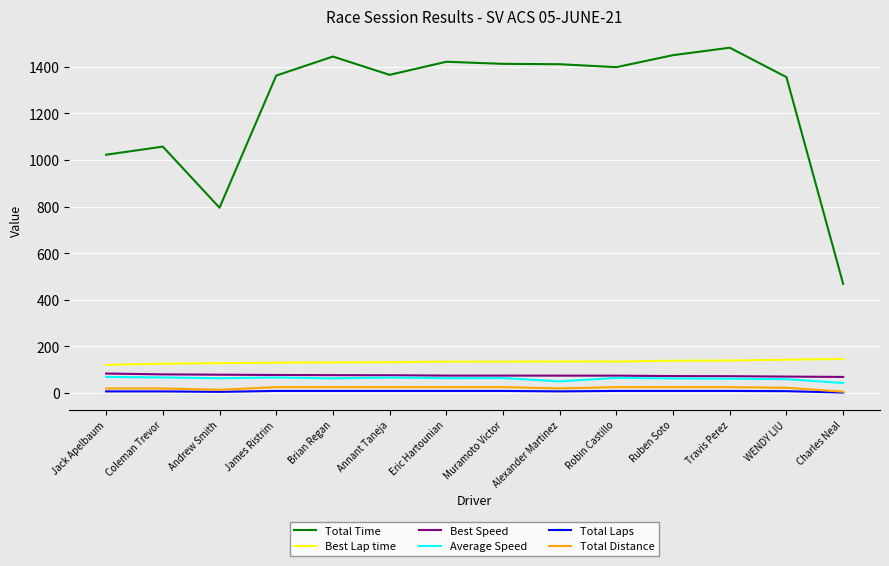

Which series has the largest total across all categories?

Total Time